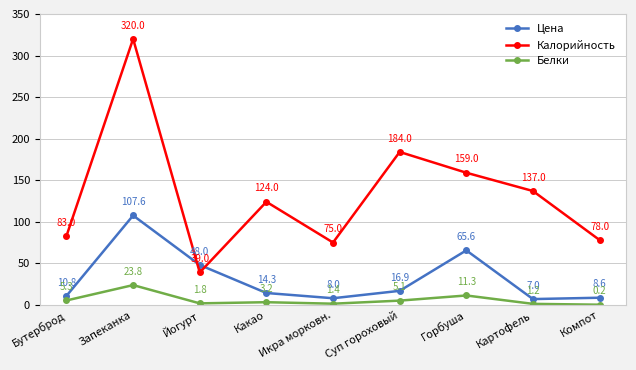

True or false: Калорийность and Белки cross at least once.

False